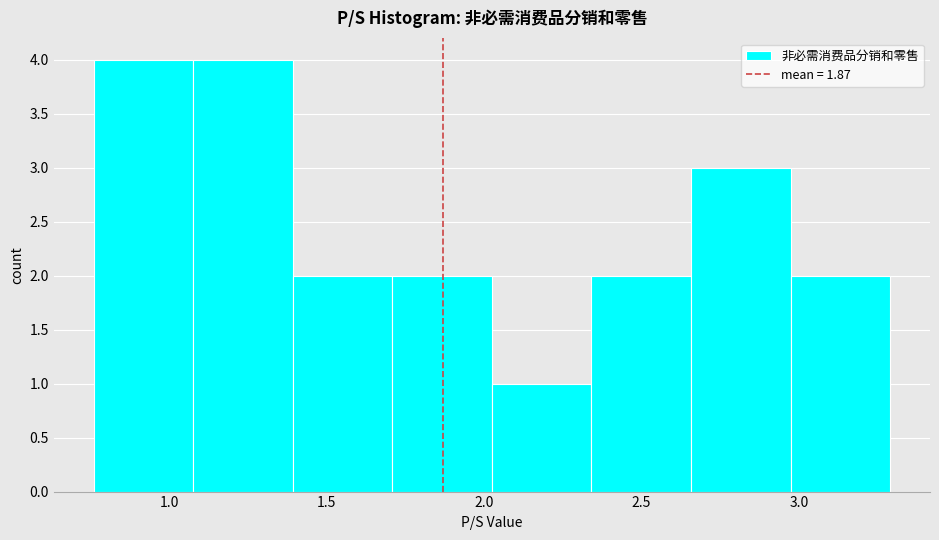

Reading left to right, transcribe this chart: for each bar, give the range it covers on the x-axis and its height. Neither the bar edges nor the heights are printed on the chart, so give them approximately, as read against the axes.

0.75 to 1.10: 4
1.10 to 1.40: 4
1.40 to 1.70: 2
1.70 to 2.05: 2
2.05 to 2.35: 1
2.35 to 2.65: 2
2.65 to 2.95: 3
2.95 to 3.30: 2